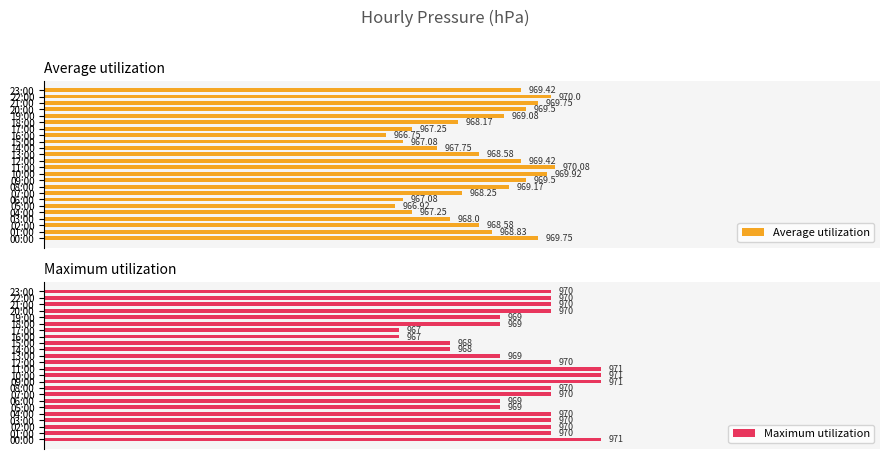

Is the value of Maximum utilization at 09:00 greater than the value of Average utilization at 10:00?

Yes